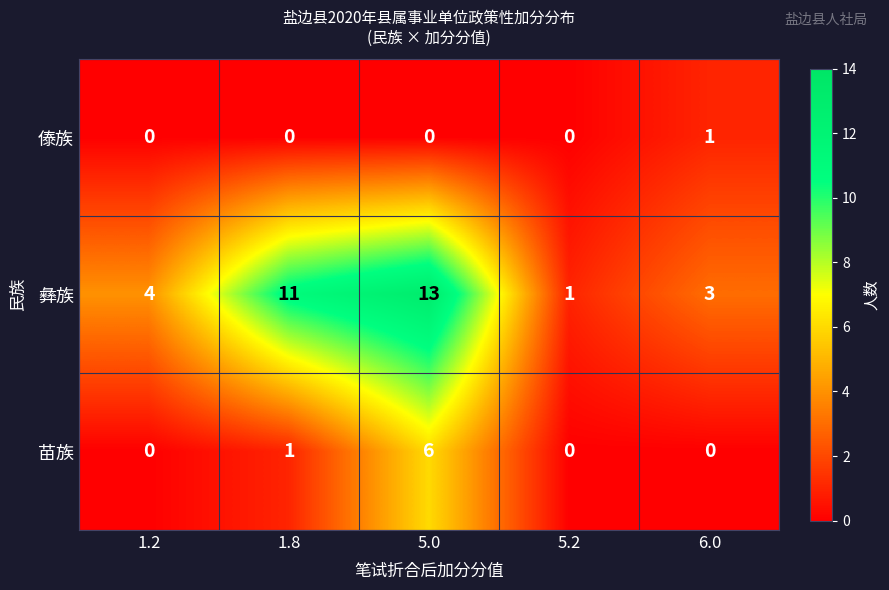

What is the spread (max minus min) of values at 1.2?

4